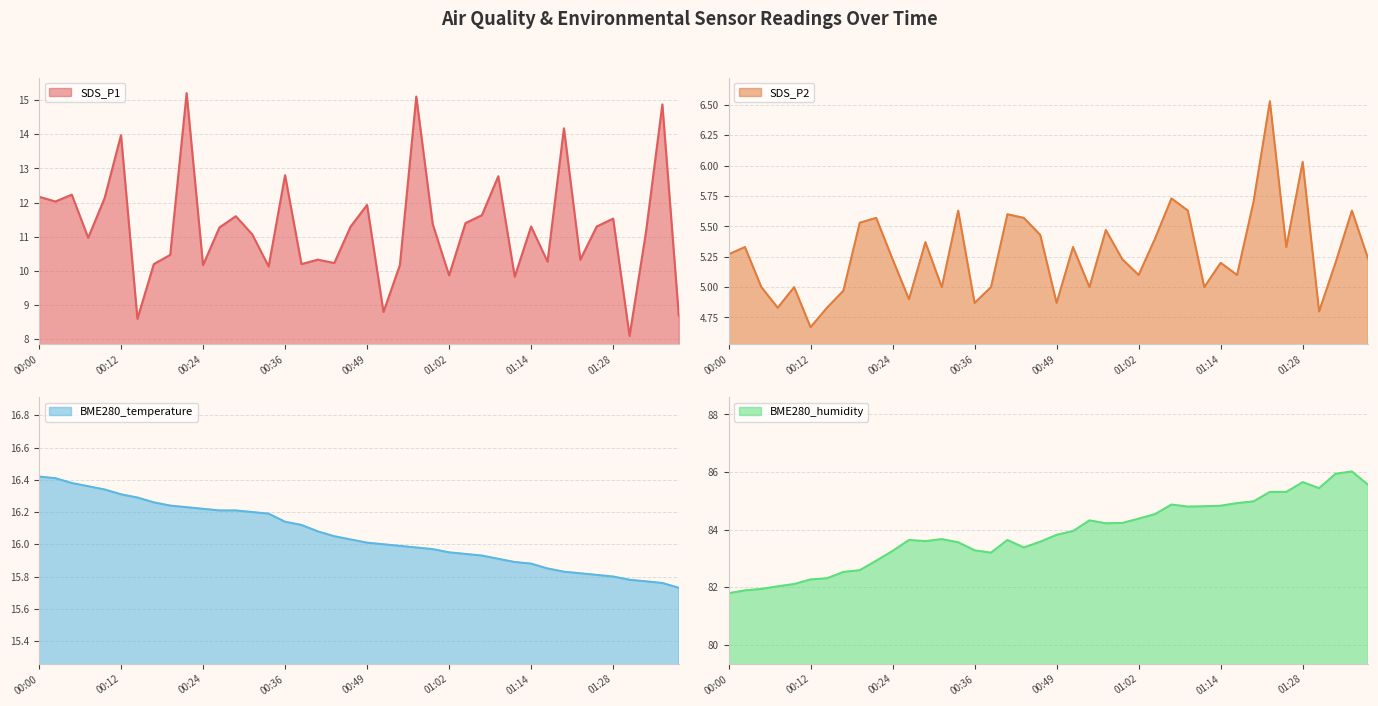

True or false: BME280_humidity and BME280_temperature intersect in this chart.

False